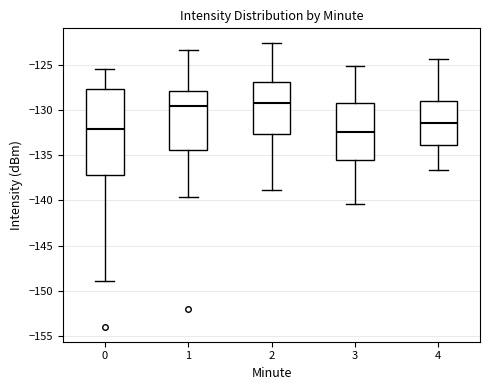

Where is the upper edge of the box at x = 4 on the y-axis? The values are not printed on the chart, so give them approximately, as read against the axis.

-129.0